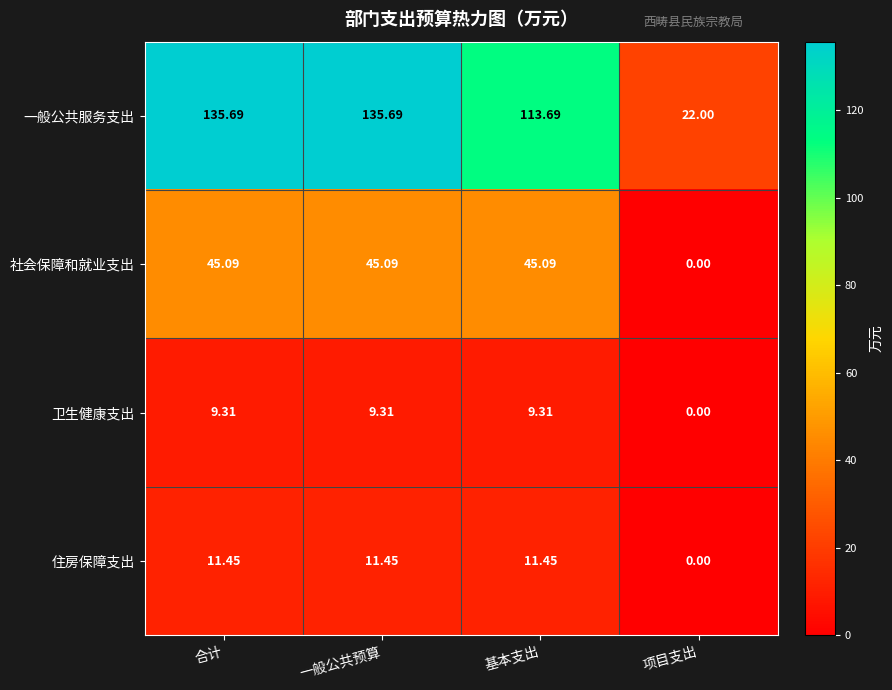

Which series changed the most between 一般公共预算 and 项目支出?

一般公共服务支出